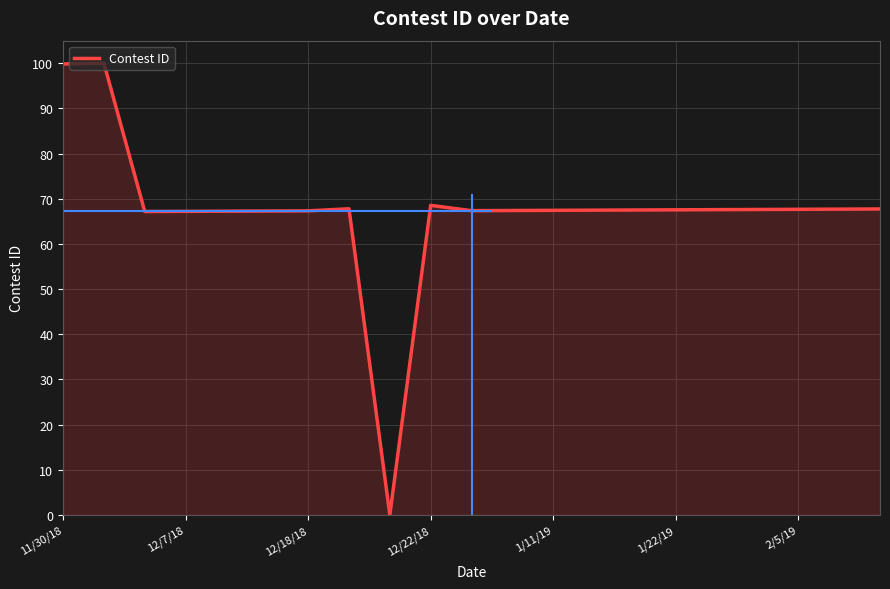

What is the greatest value displayed?

100.0